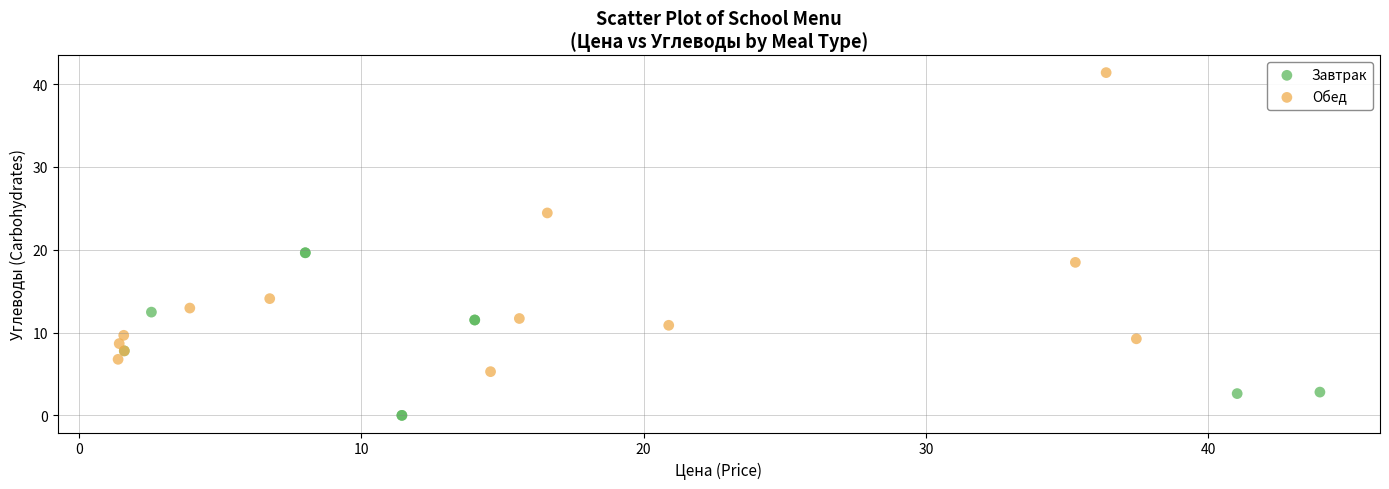

Which series contains the highest Y value?

Обед